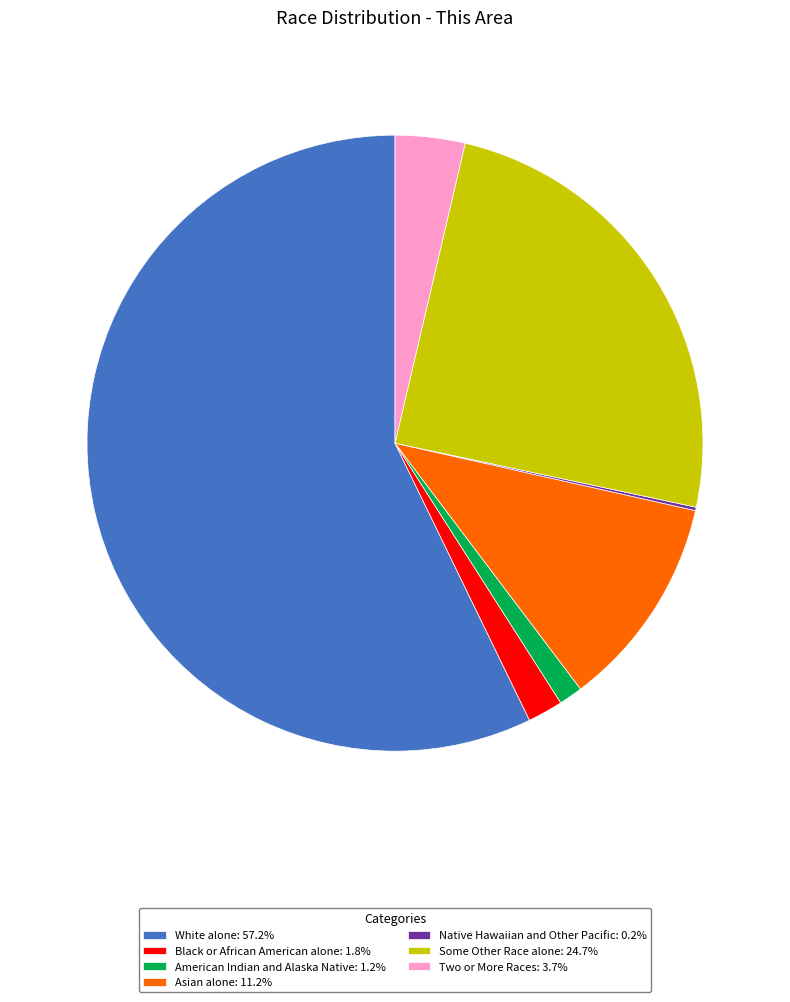

Is there a majority slice in this chart?

Yes